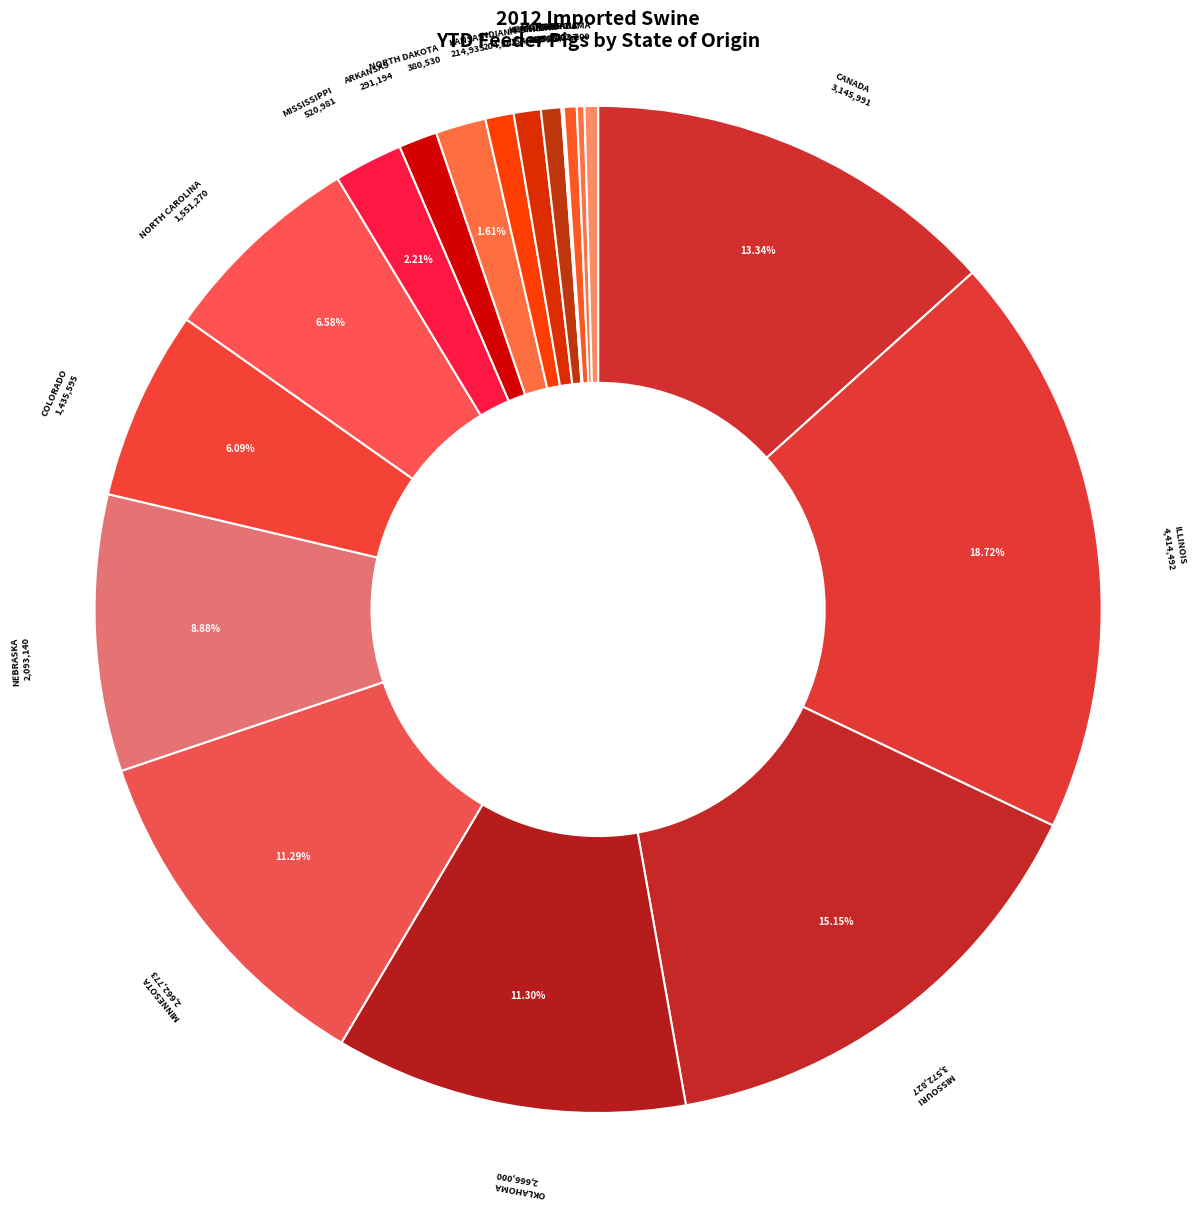

Rank the categories by value from highest to lowest.

ILLINOIS, MISSOURI, CANADA, OKLAHOMA, MINNESOTA, NEBRASKA, NORTH CAROLINA, COLORADO, MISSISSIPPI, NORTH DAKOTA, ARKANSAS, KANSAS, INDIANA, OHIO, ALABAMA, MONTANA, GEORGIA, MICHIGAN, KENTUCKY